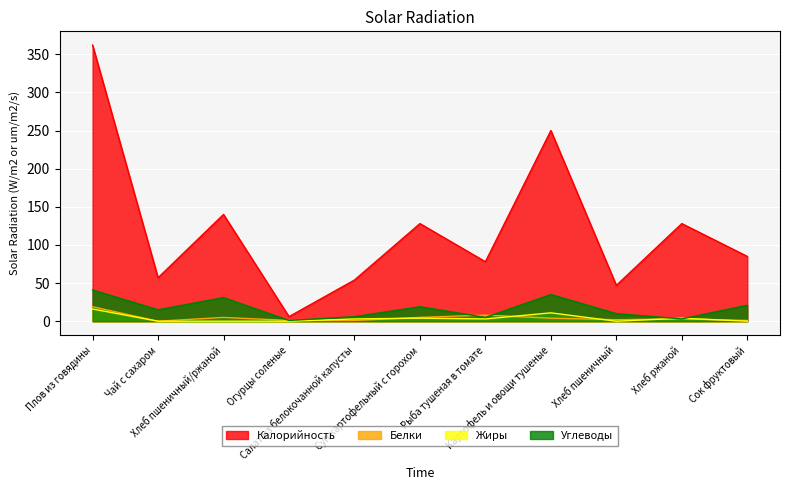

At which category does Калорийность reach its first local valley?

Чай с сахаром